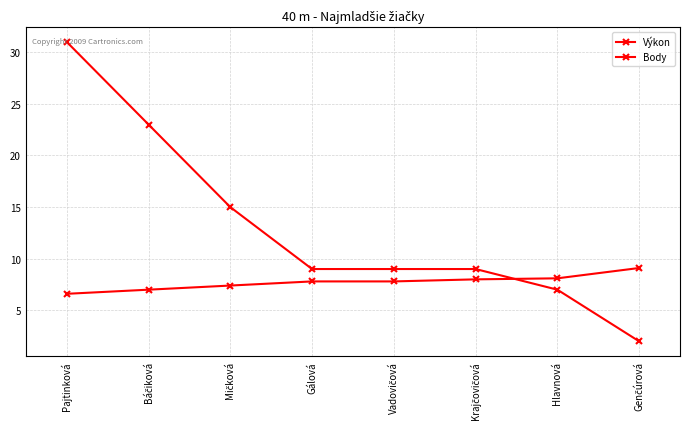

Reading left to right, list all the values displayed in this chart.

Výkon: 6.6	7.0	7.4	7.8	7.8	8.0	8.1	9.1
Body: 31.0	23.0	15.0	9.0	9.0	9.0	7.0	2.0